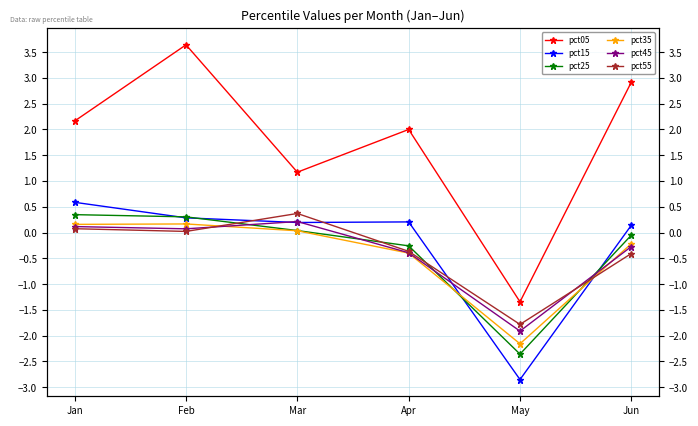

What is the value of the pct15 point at the 4th from the left?

0.2